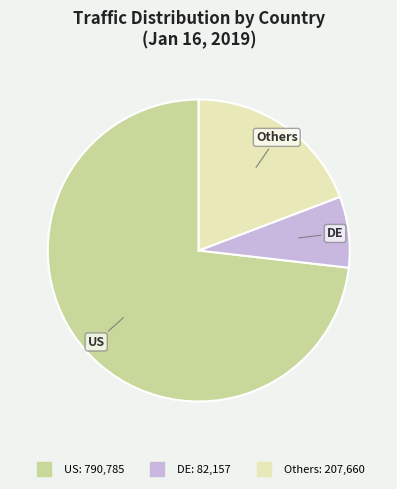

Does any single category account for the majority?

Yes